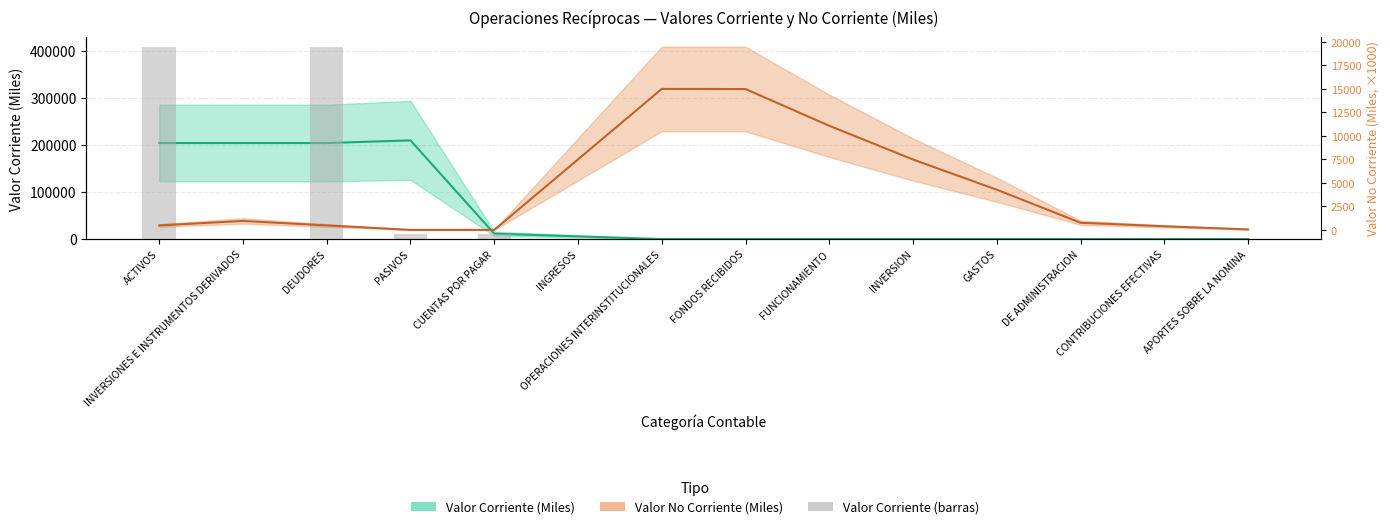

What is the difference between the maximum and second lowest values?

407524